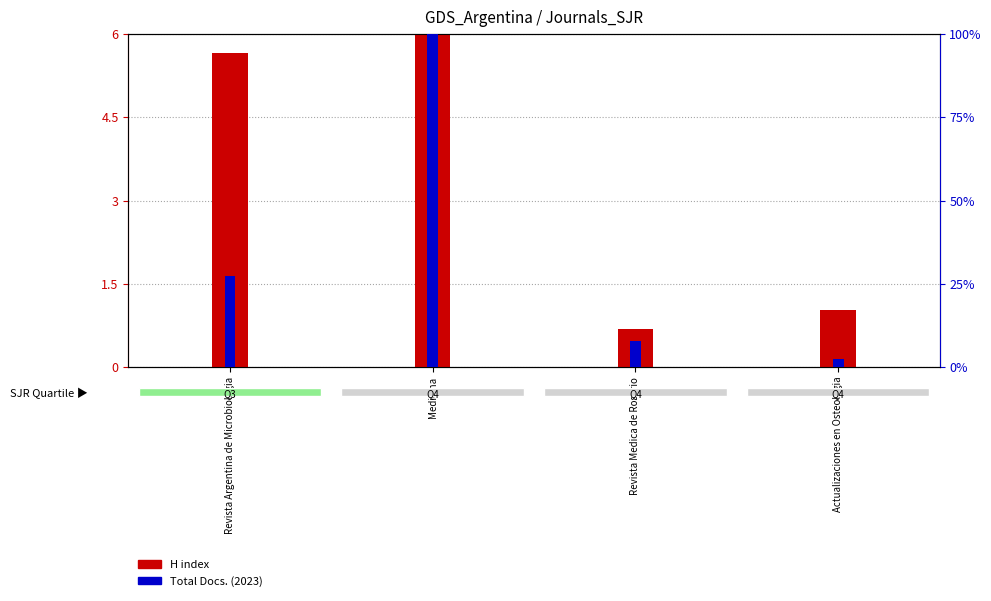

Which category has the highest value in the H index series?

Medicina